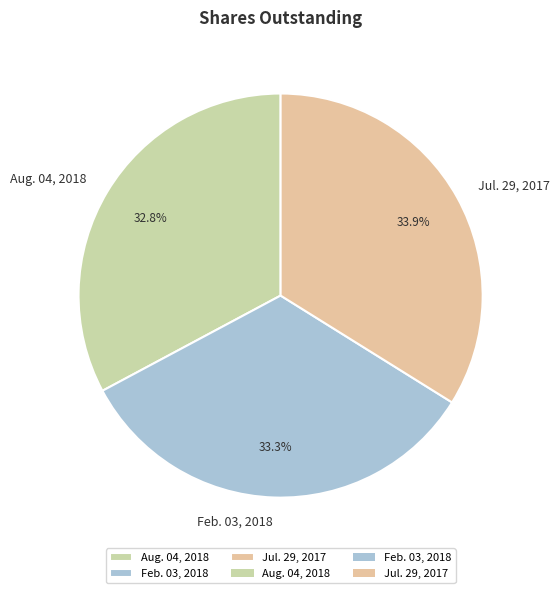

What is the ratio of the value at Jul. 29, 2017 to the value at Aug. 04, 2018?

1.0